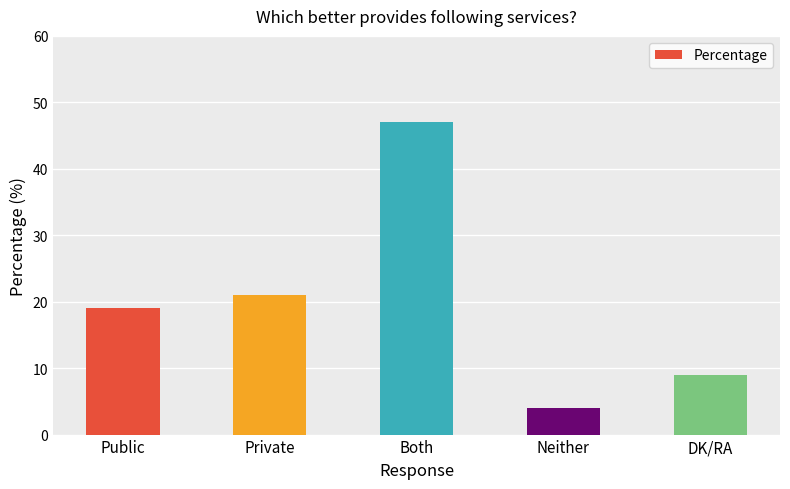

Which has a higher value, Public or Both?

Both